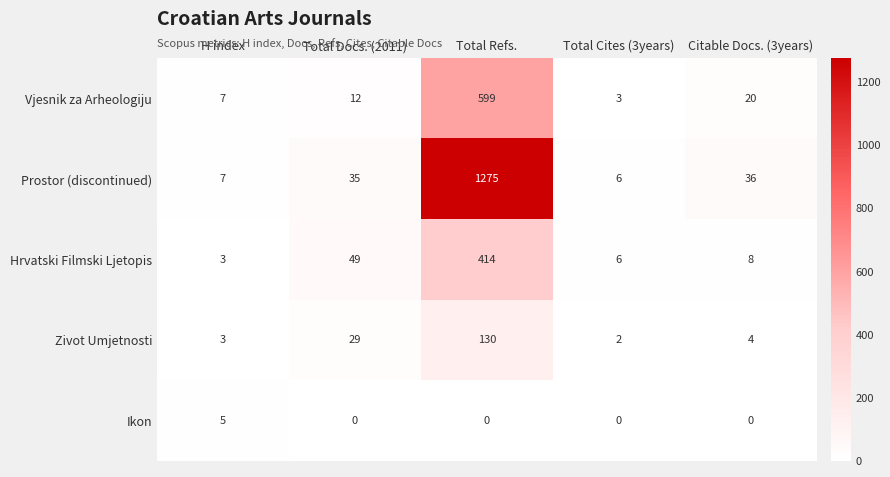

Which series has the widest spread of values?

Prostor (discontinued)